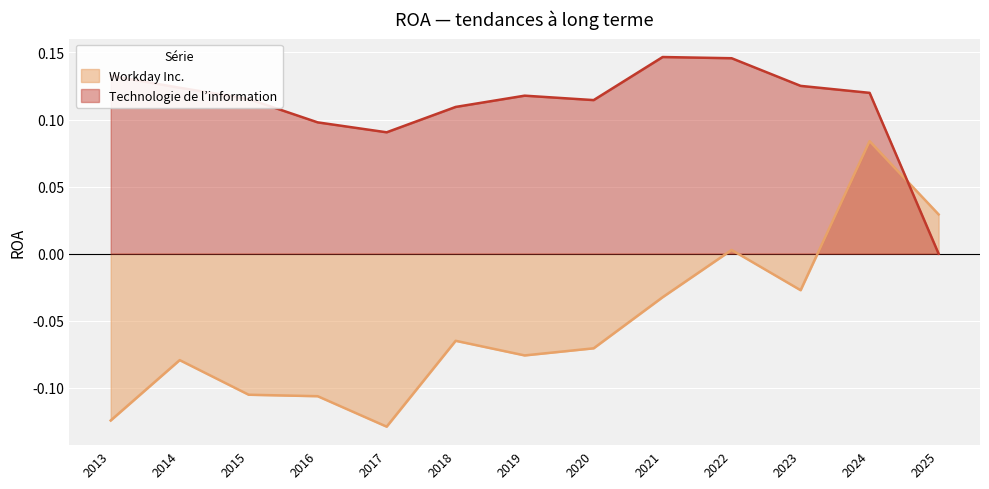

True or false: Technologie de l’information has more than 2 points higher than both neighbors.

False